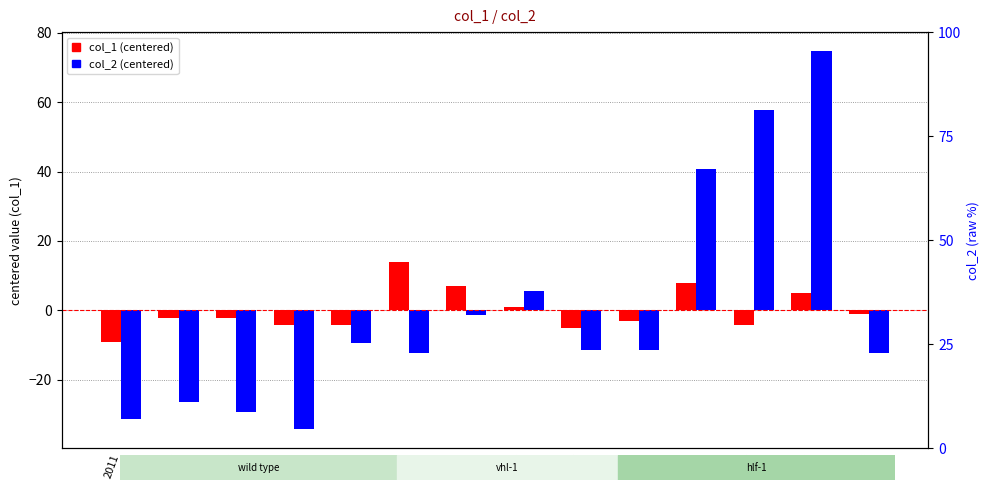

Reading left to right, extract all data points from this chart.

col_1: 2011=-9.1	2012=-2.1	2013=-2.1	2014=-4.1	2015=-4.1	2016=13.9	2017=6.9	2018=0.9	2019=-5.1	2020=-3.1	2021=7.9	2022=-4.1	2023=4.9	2024=-1.1
col_2: 2011=-31.3	2012=-26.3	2013=-29.3	2014=-34.3	2015=-9.3	2016=-12.3	2017=-1.3	2018=5.7	2019=-11.3	2020=-11.3	2021=40.7	2022=57.7	2023=74.7	2024=-12.3